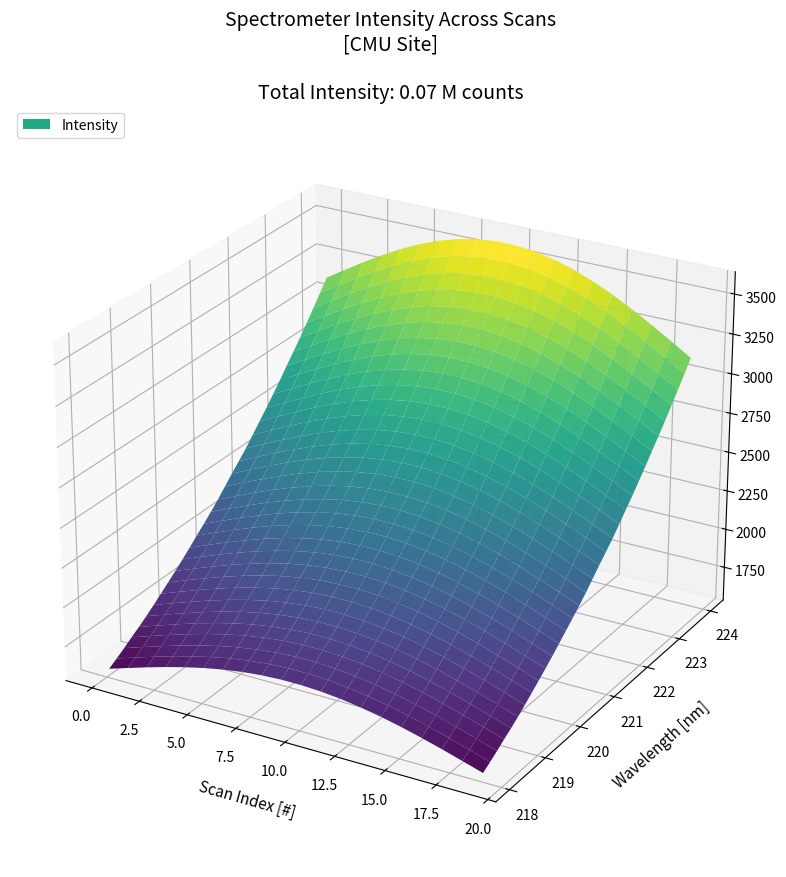

Reading left to right, extract all data points from this chart.

1576.3	1607.0	1638.4	1673.1	1705.0	1740.0	1777.5	1816.9	1856.3	1896.3	1938.2	1981.3	2026.6	2070.1	2115.8	2163.2	2216.1	2268.2	2317.8	2368.8	2425.4	2483.4	2540.1	2600.4	2661.7	2725.7	2788.6	2852.0	2919.5	2988.0	3057.4	3128.4